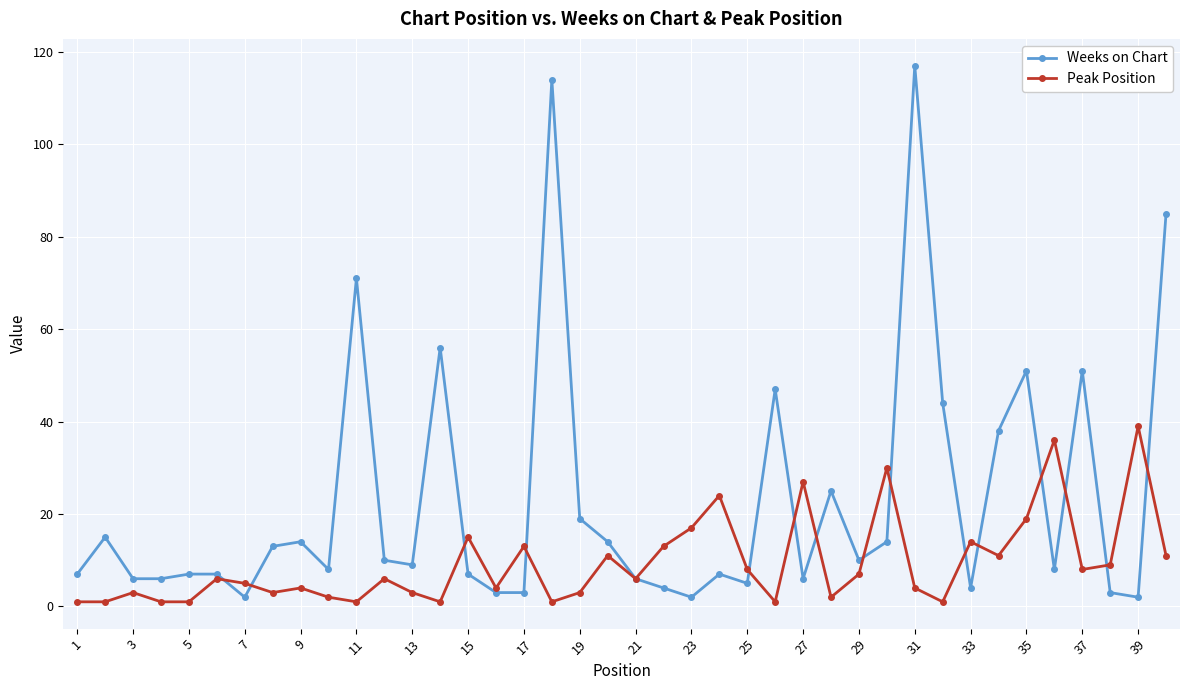

Is this an area chart (filled region under the line)?

No